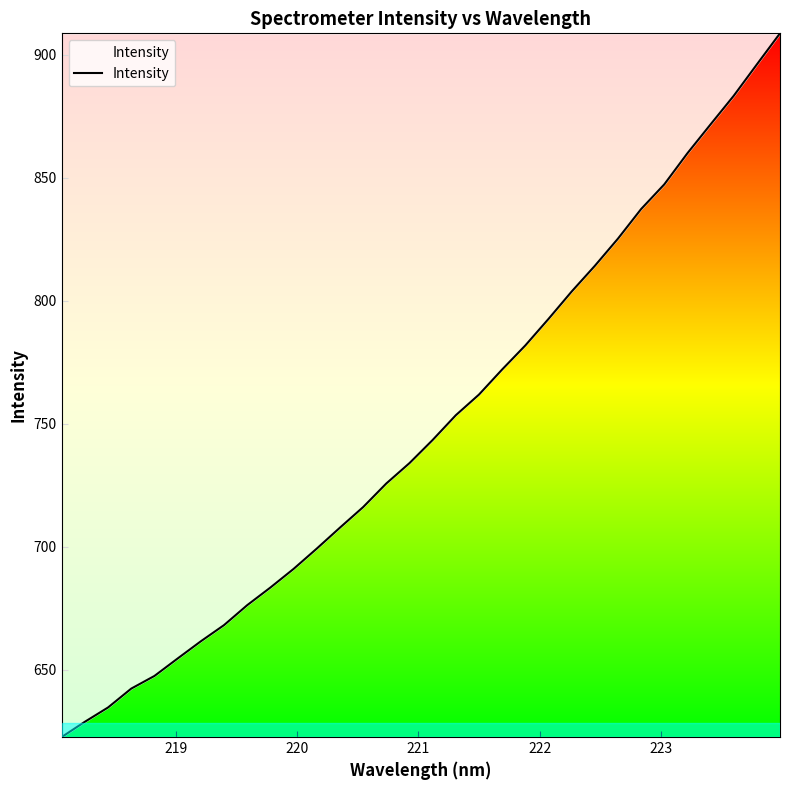

What is the sum of all values?

23944.9